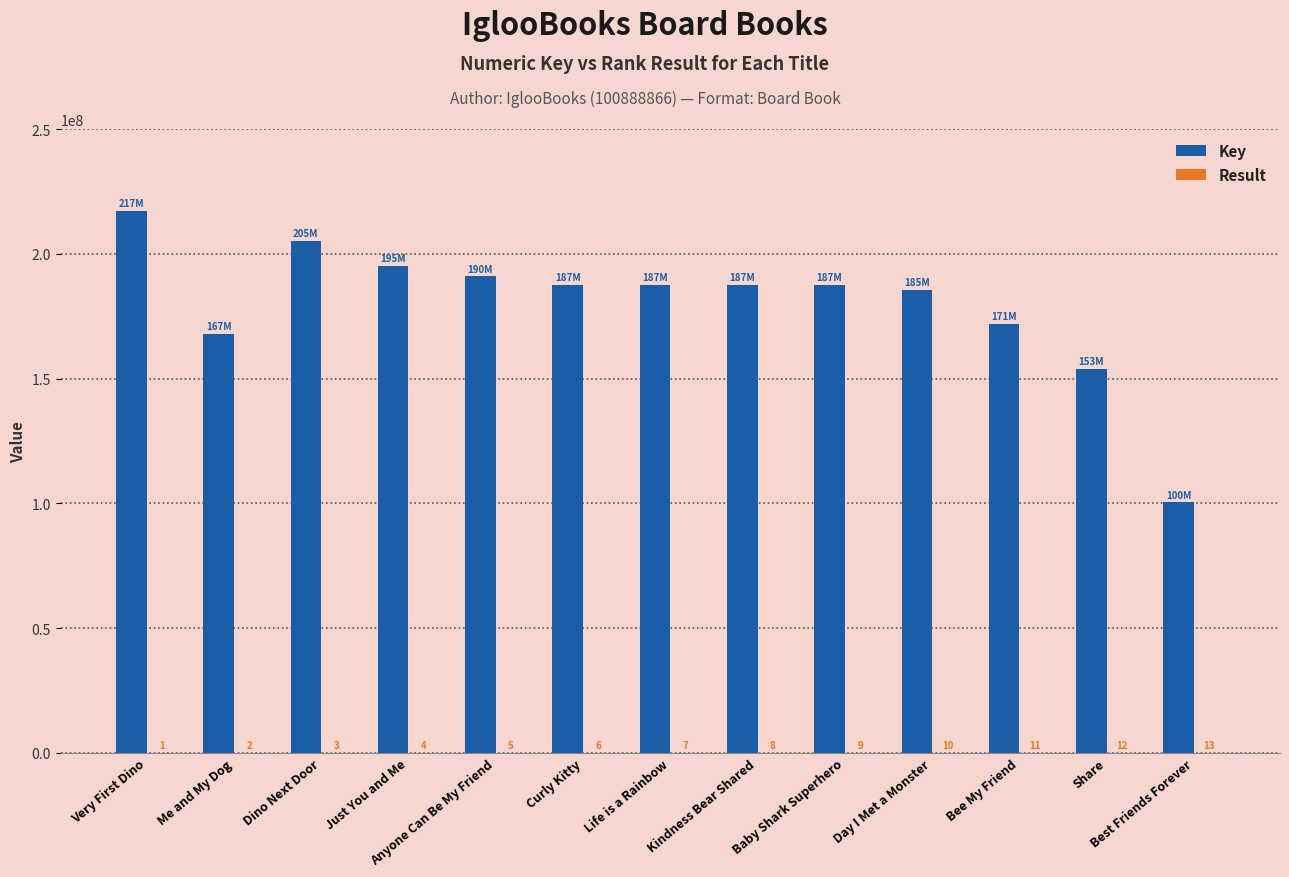

What is the spread (max minus min) of values at Kindness Bear Shared?

187585455